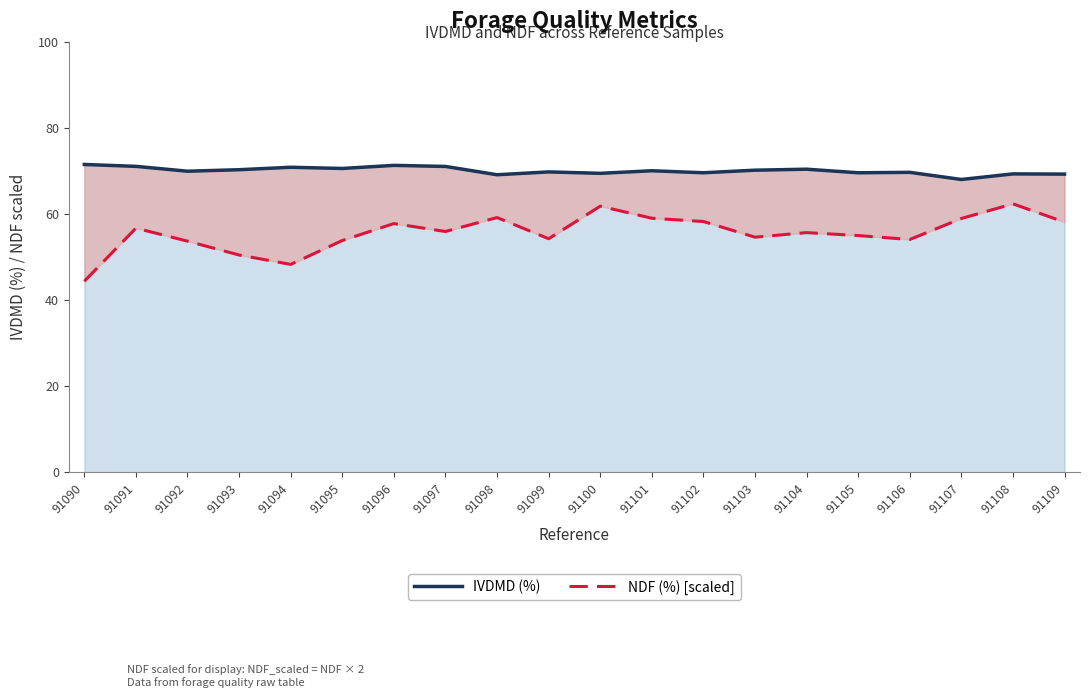

At which category is the sum across all series the highest?

91108